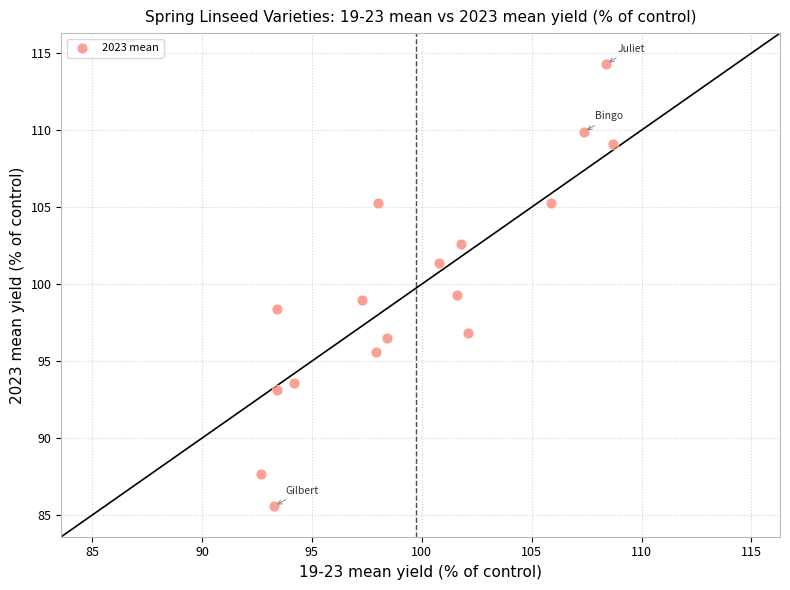

What is the range of Y values (max minus min)?

28.7